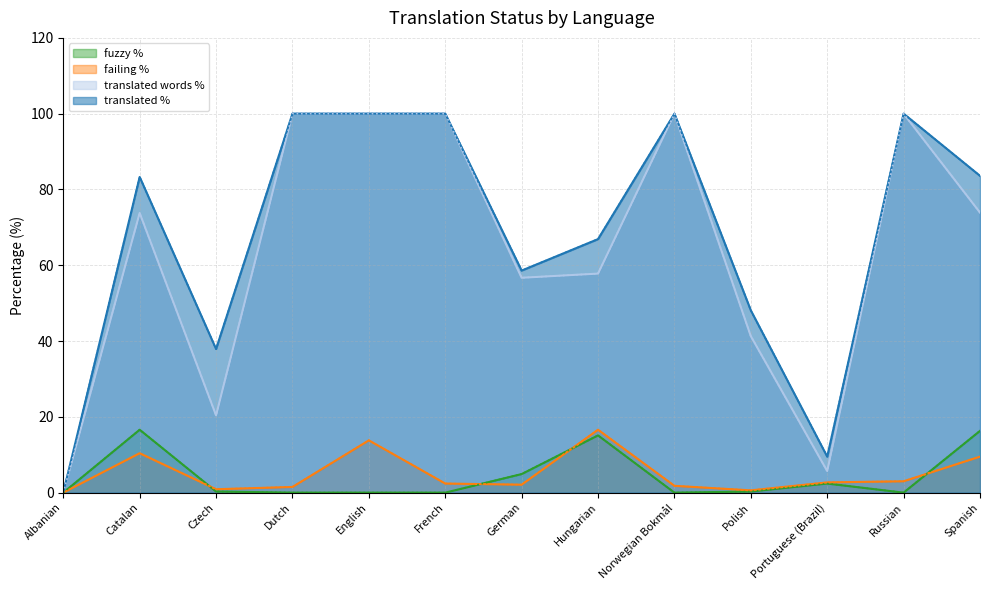

List the labels in order of failing_percent value, smallest first.

Albanian, Polish, Czech, Dutch, Norwegian Bokmål, German, French, Portuguese (Brazil), Russian, Spanish, Catalan, English, Hungarian